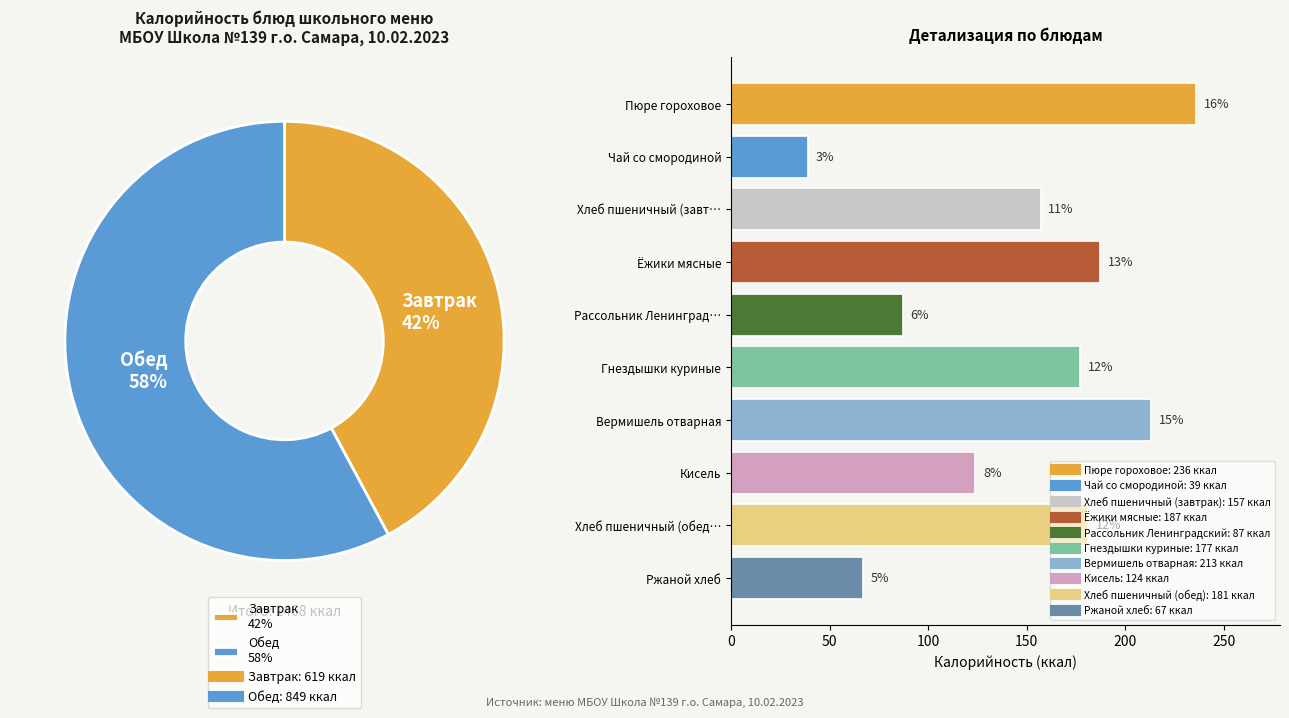

To the nearest percent, what portion does Гнездышки куриные represent?

12%